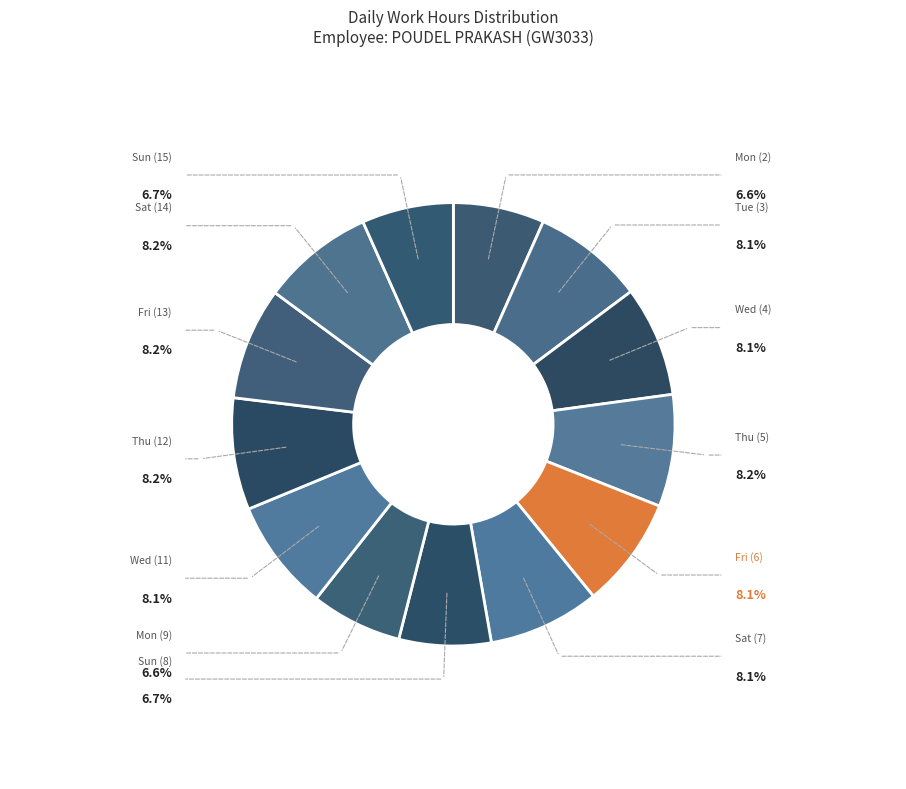

How much of the chart is everything except Fri (6)?

91.9%